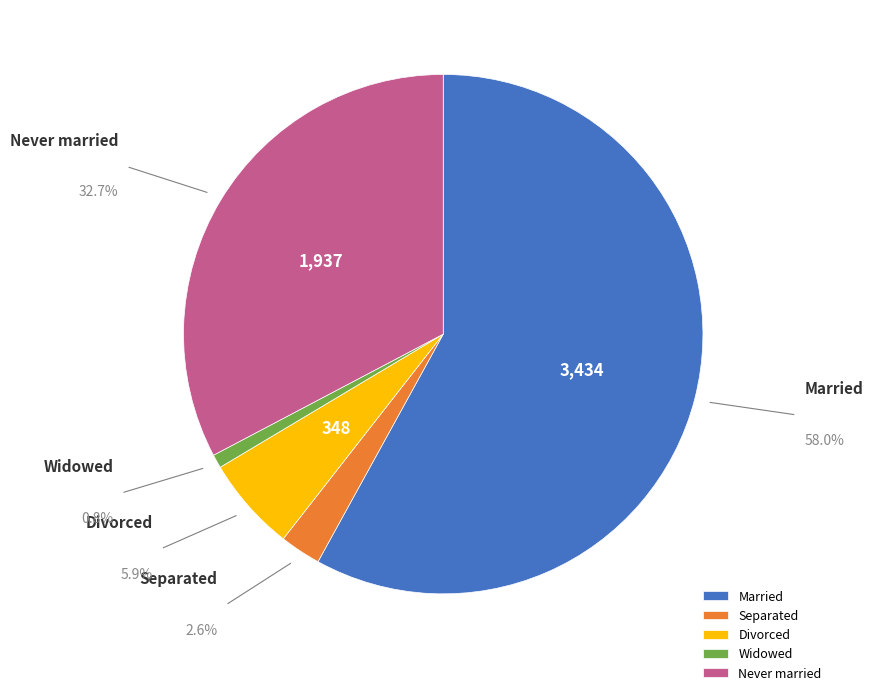

Approximately how many times larger is the value at Divorced compared to Married?

0.1